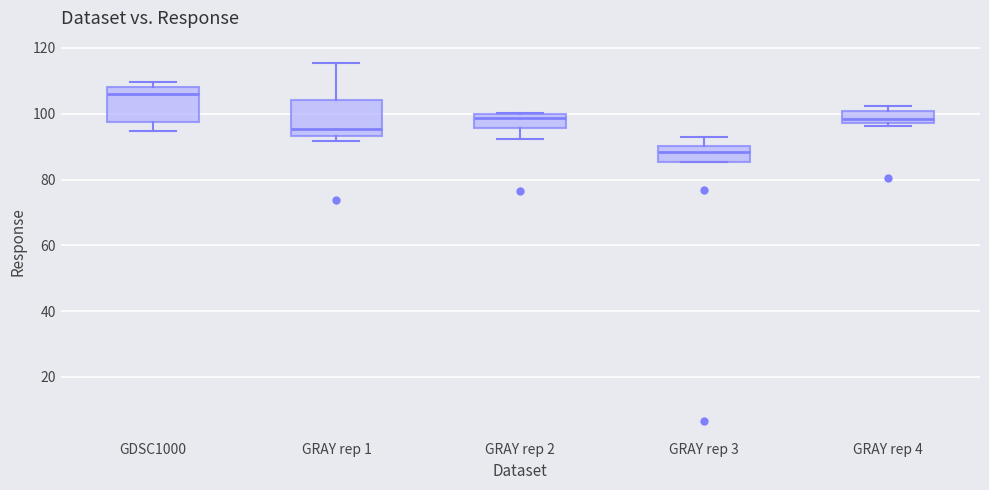

Where does the upper whisker of the box for GRAY rep 1 end on the y-axis? The values are not printed on the chart, so give them approximately, as read against the axis.

116